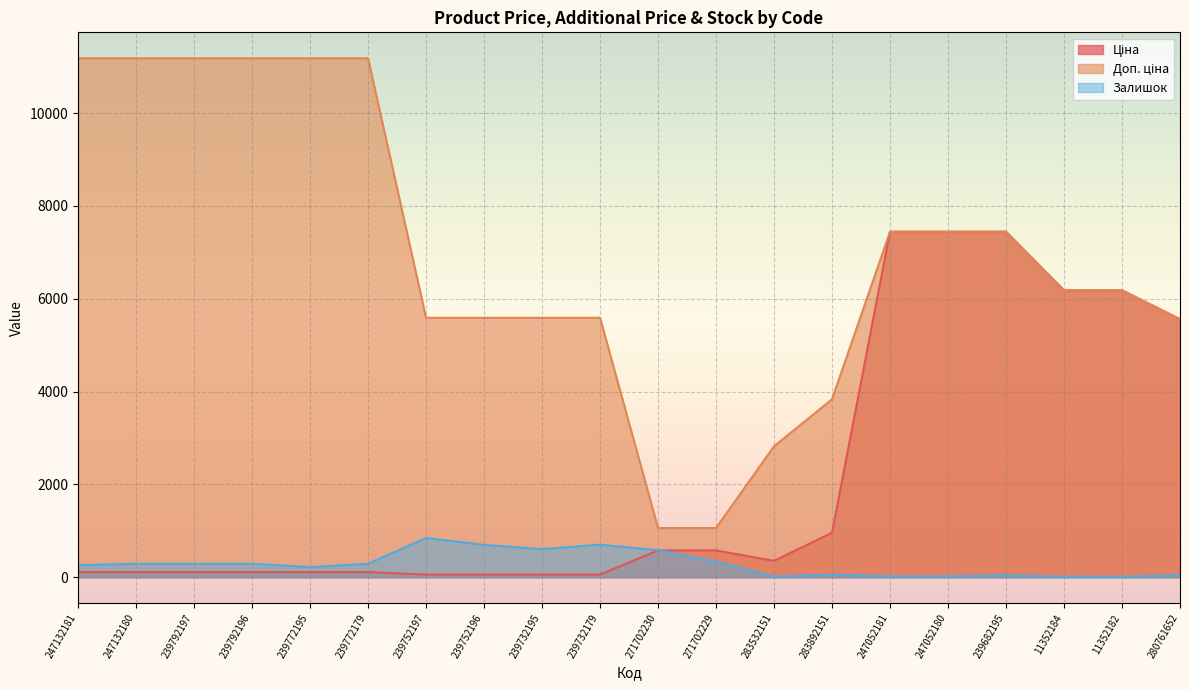

Which series has the largest total across all categories?

Доп. ціна